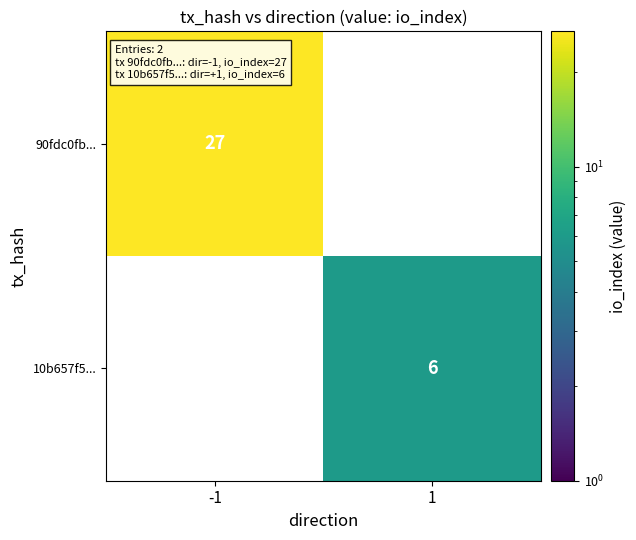

Is it true that 10b657f5... equals 1 at 1?

False